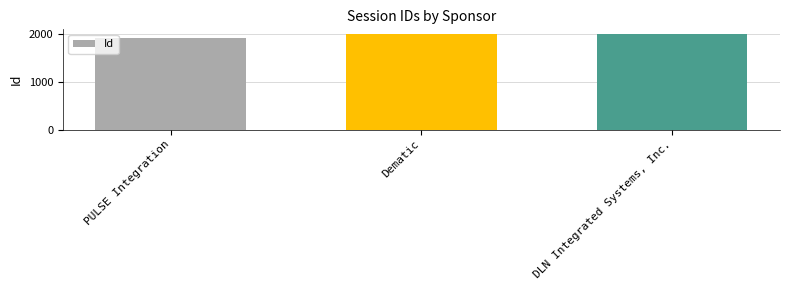

Rank the categories by value from highest to lowest.

Dematic, DLN Integrated Systems, Inc., PULSE Integration